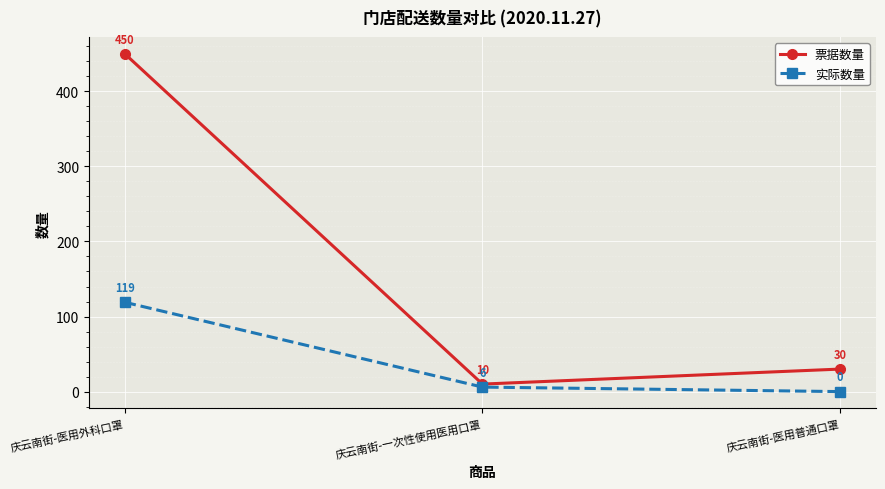

What are all the series names shown in the legend?

票据数量, 实际数量